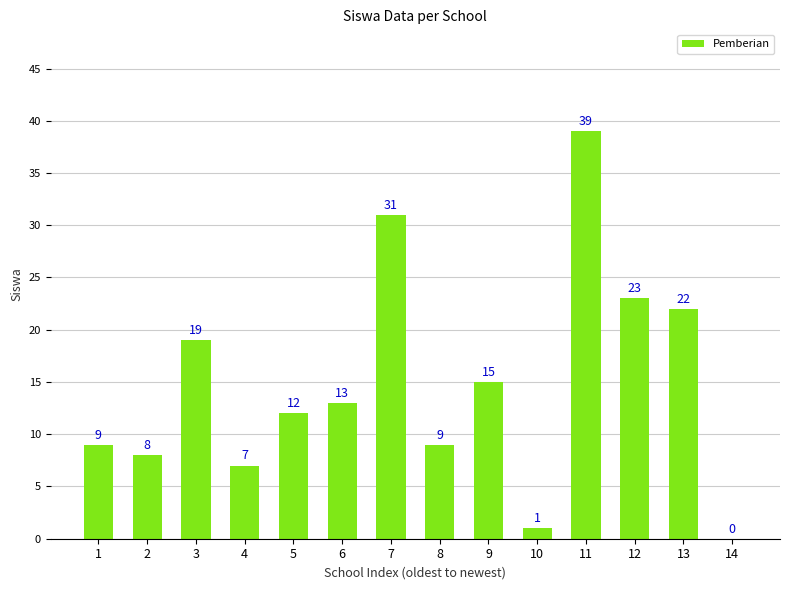

Is it true that the value at 13 is 33?

False